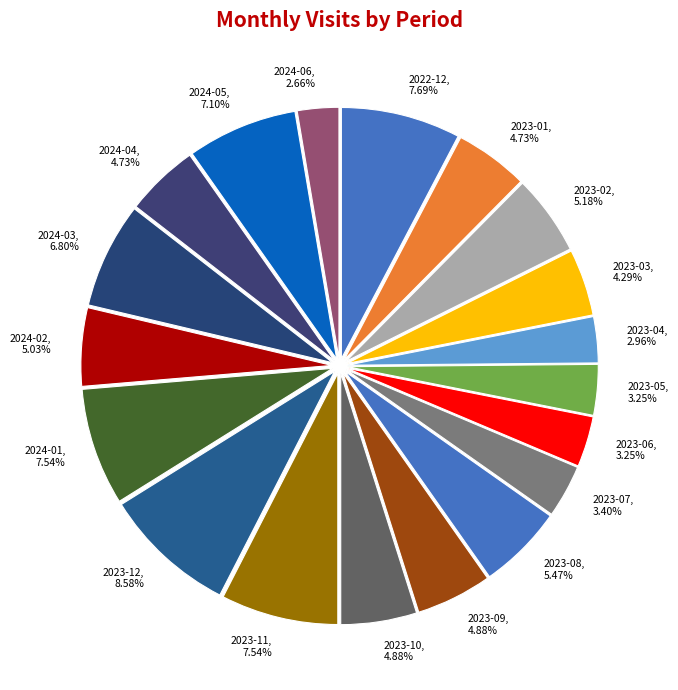

Does 2023-01 account for over 50% of the chart?

No